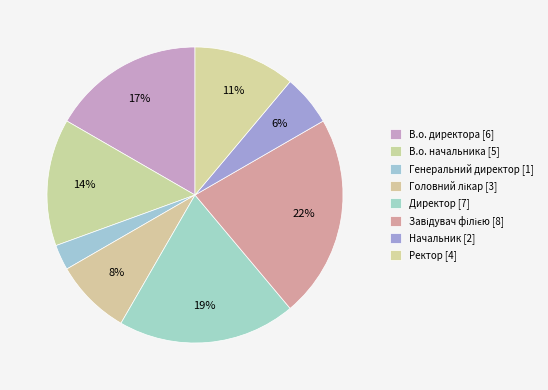

Which category has the biggest portion of the pie?

Завідувач філією